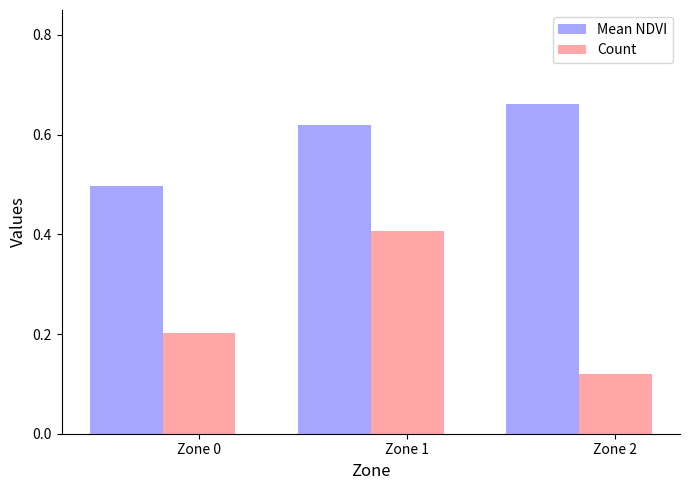

What is the sum of all Mean NDVI values?

1.8